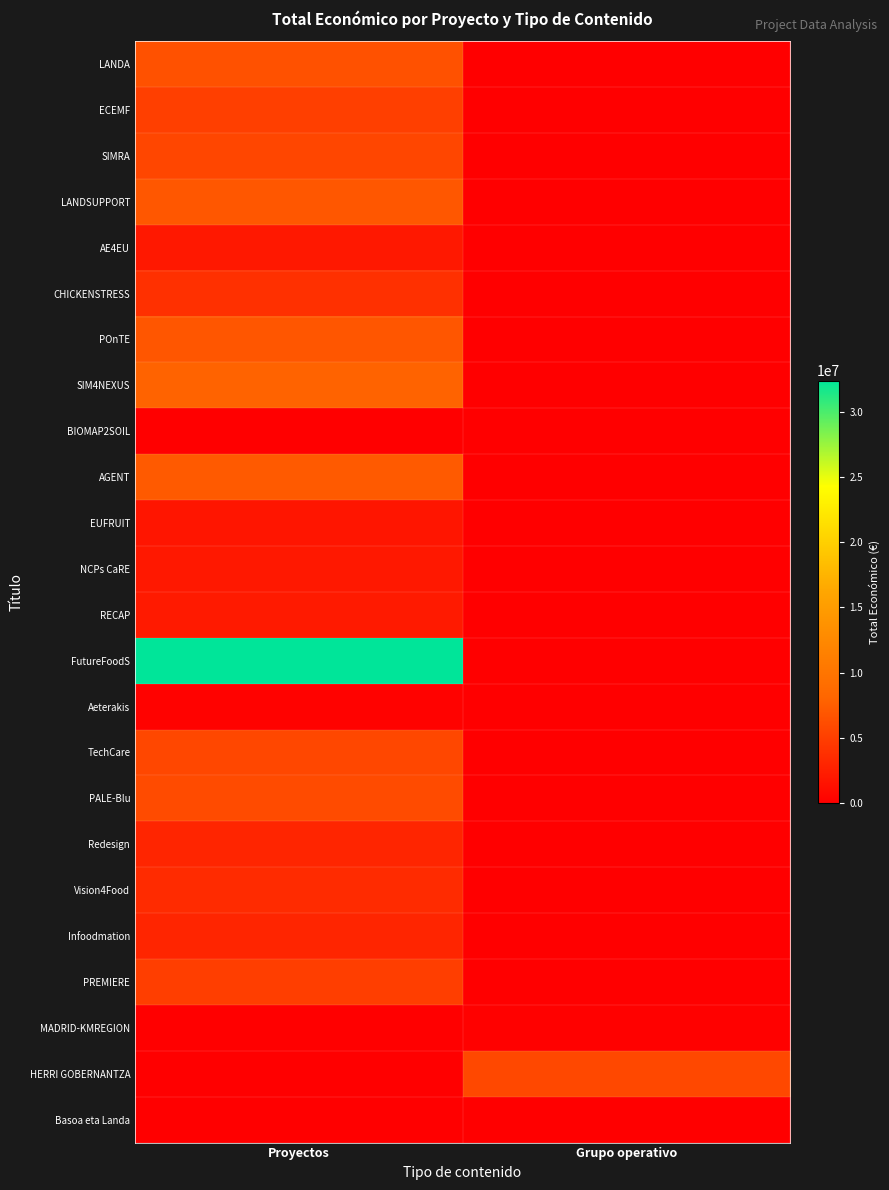

At Grupo operativo, list the series in order from smallest to largest.

LANDA, ECEMF, SIMRA, LANDSUPPORT, AE4EU, CHICKENSTRESS, POnTE, SIM4NEXUS, BIOMAP2SOIL, AGENT, EUFRUIT, NCPs CaRE, RECAP, FutureFoodS, Aeterakis, TechCare, PALE-Blu, Redesign, Vision4Food, Infoodmation, PREMIERE, Basoa eta Landa, MADRID-KMREGION, HERRI GOBERNANTZA